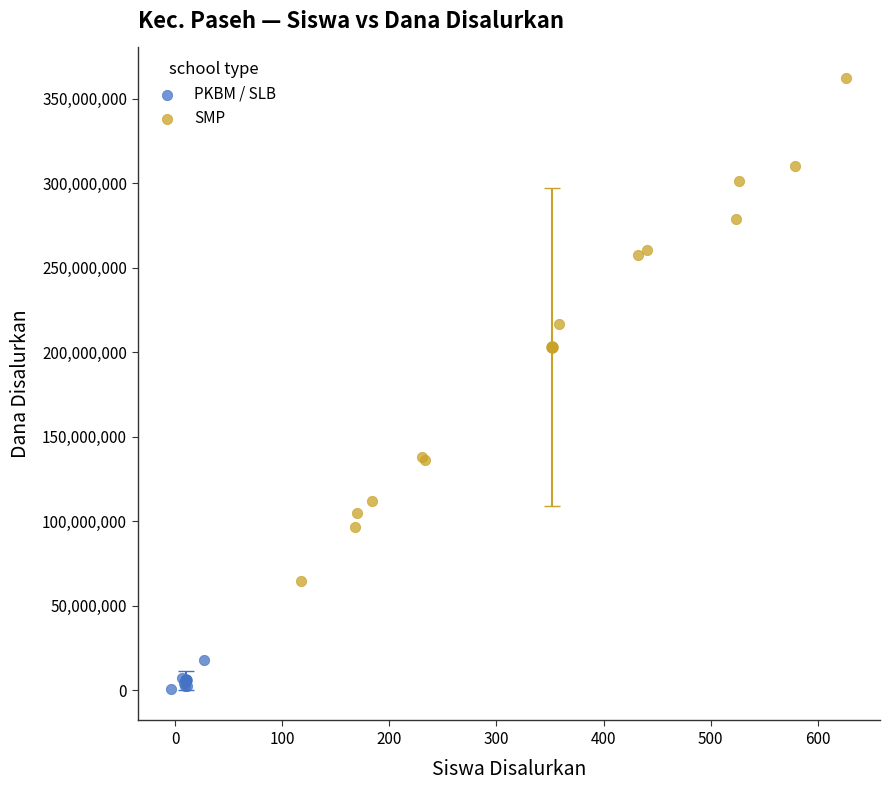

Which series contains the lowest Y value?

PKBM / SLB